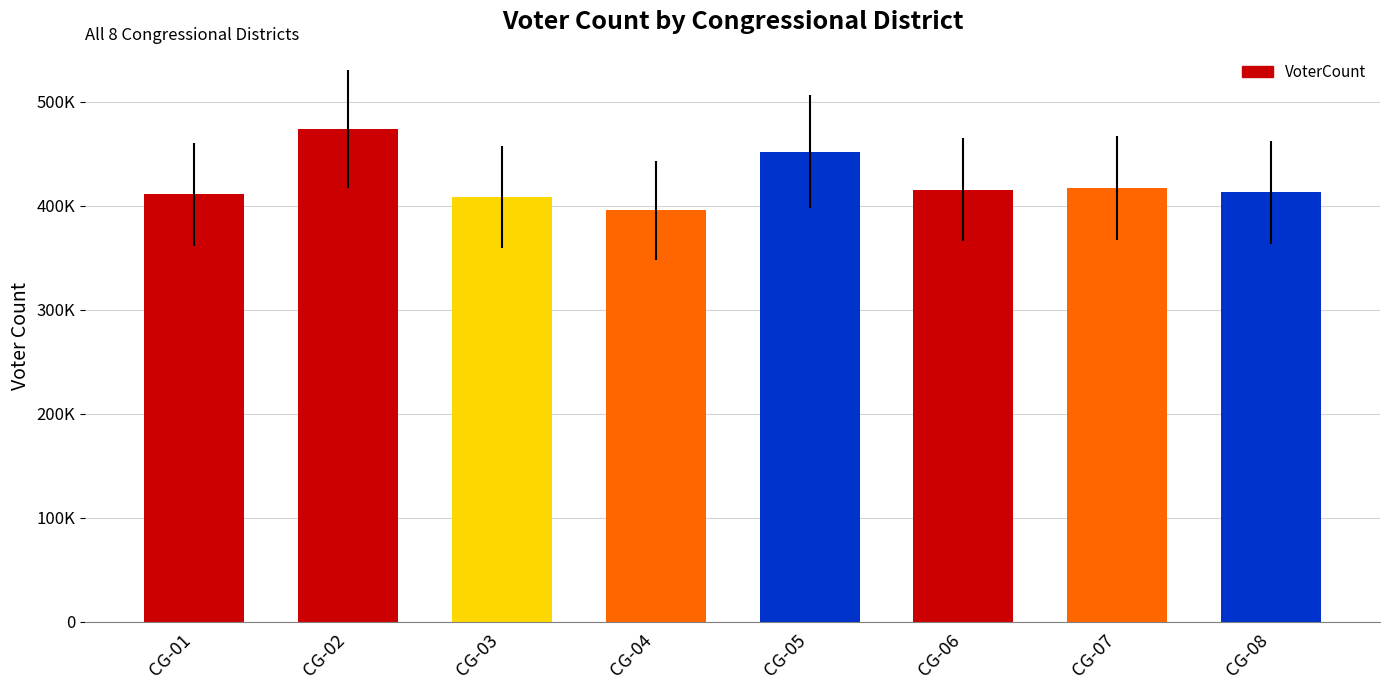

Are the bars horizontal?

No